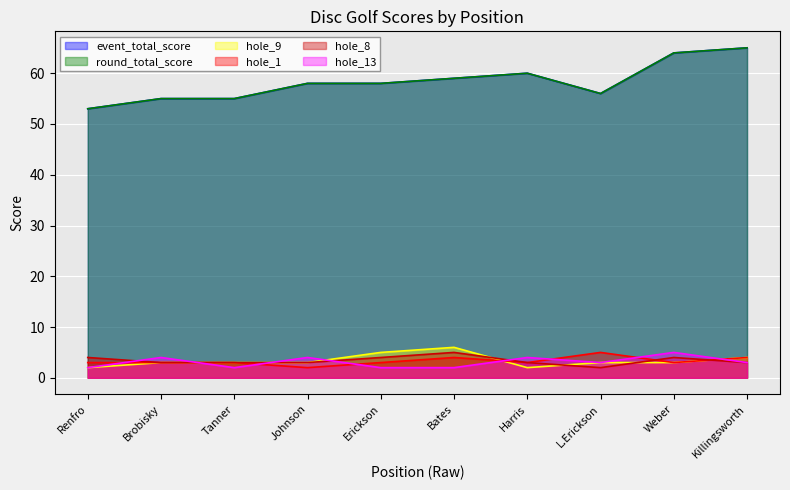

What is the approximate value of event_total_score at Johnson, to the nearest 10?

60